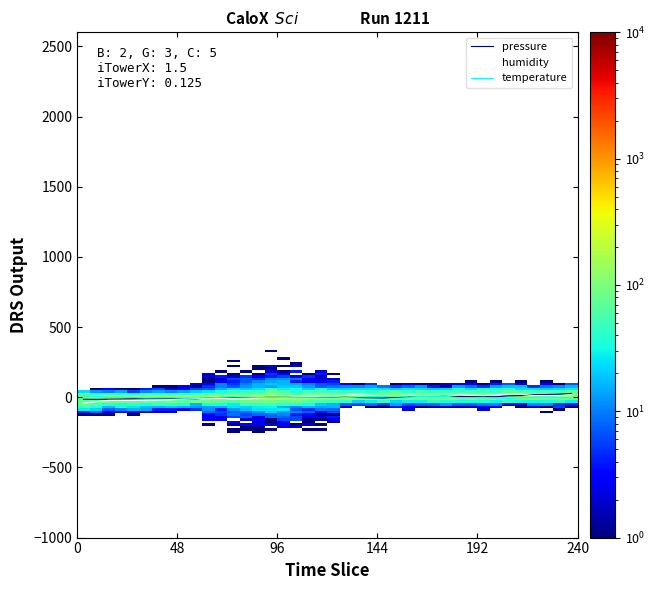

In humidity, how many points are lower than both neighbors (excluding endpoints)?

6